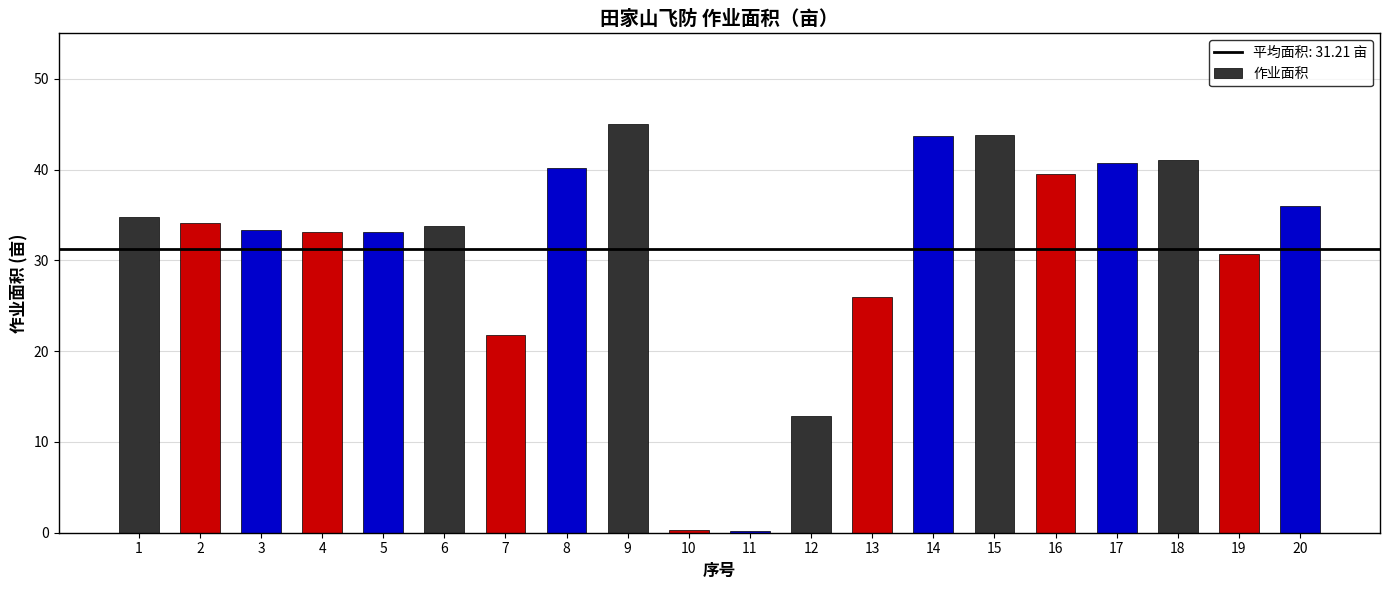

Which has a higher value, 8 or 9?

9